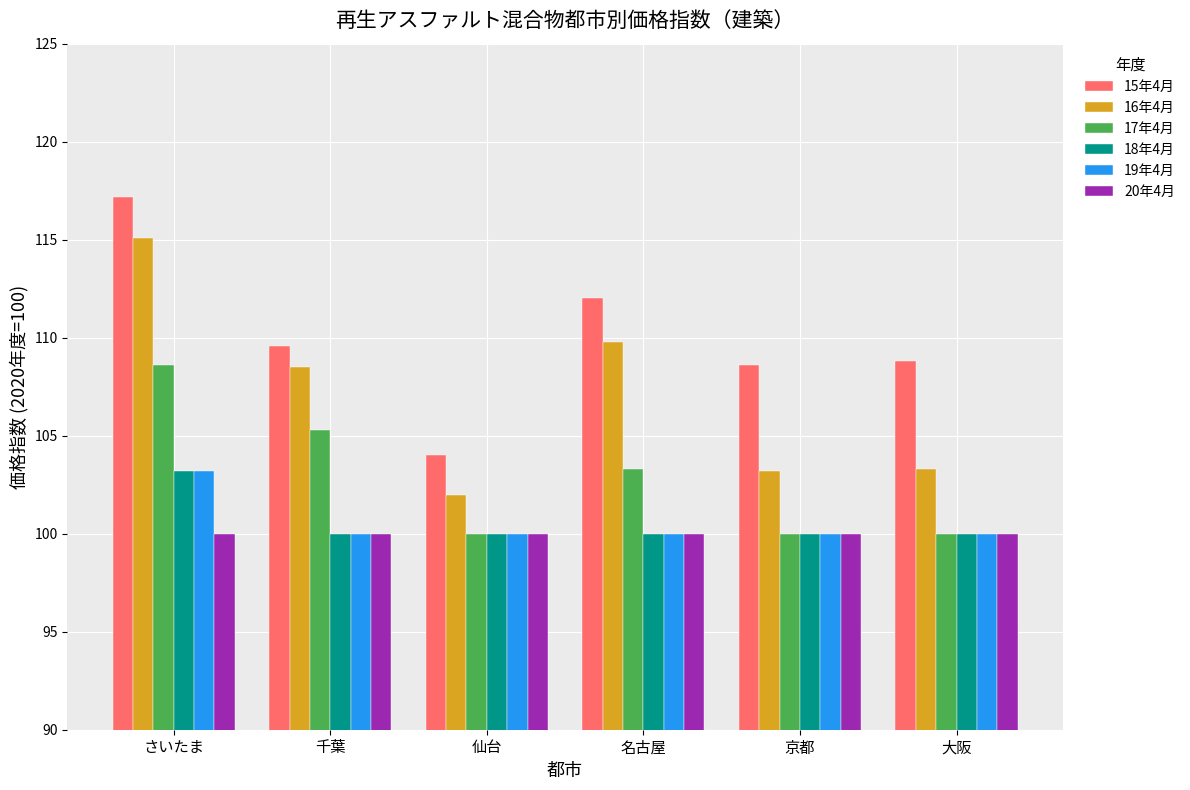

Is the value of 18年4月 at 大阪 greater than the value of 15年4月 at 大阪?

No